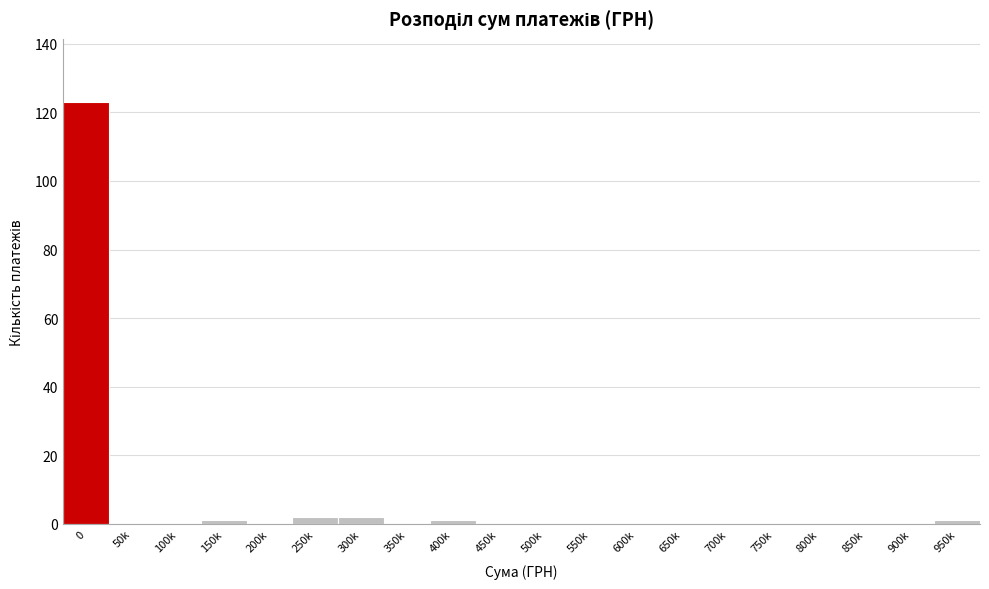

Reading left to right, list all the values displayed in this chart.

0=123	50k=0	100k=0	150k=1	200k=0	250k=2	300k=2	350k=0	400k=1	450k=0	500k=0	550k=0	600k=0	650k=0	700k=0	750k=0	800k=0	850k=0	900k=0	950k=1